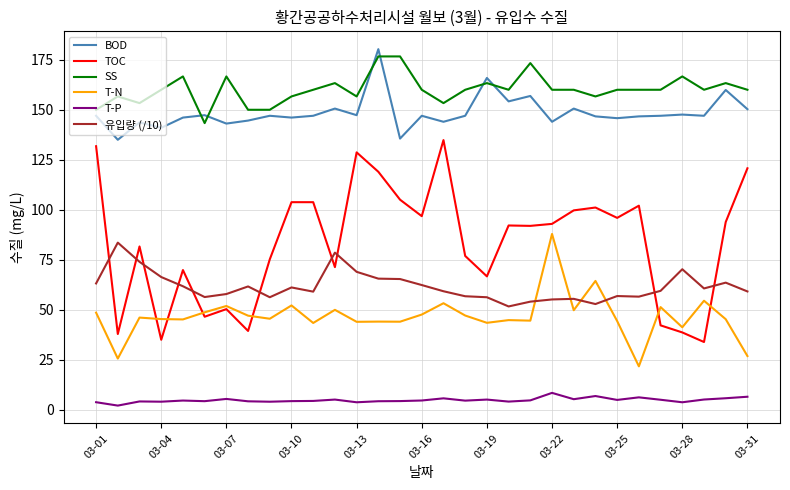

What is the highest value of the T-P series?

8.5